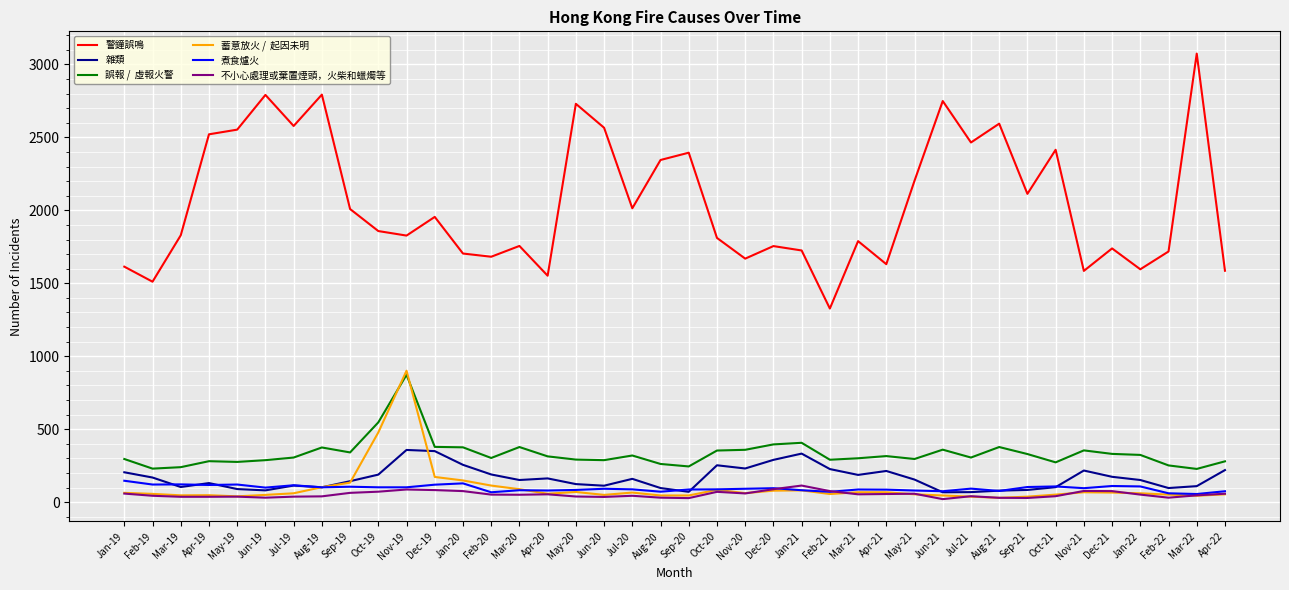

What is the maximum value shown in the chart?

3074